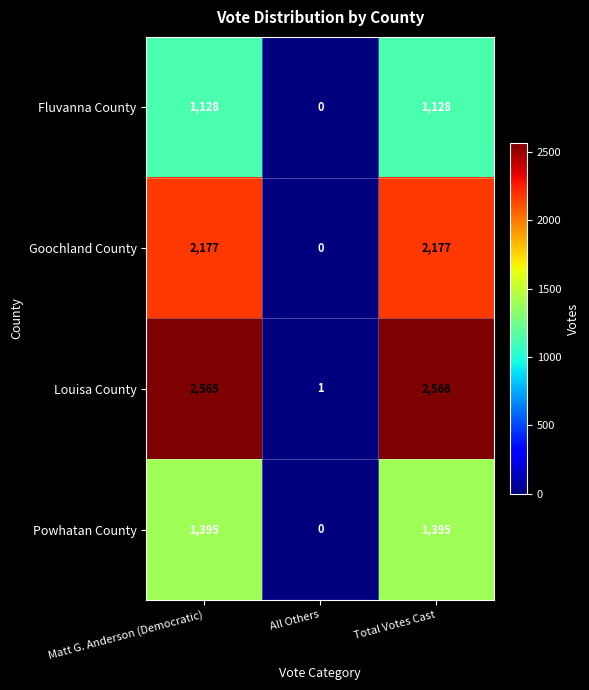

Which series has the largest total across all categories?

Louisa County